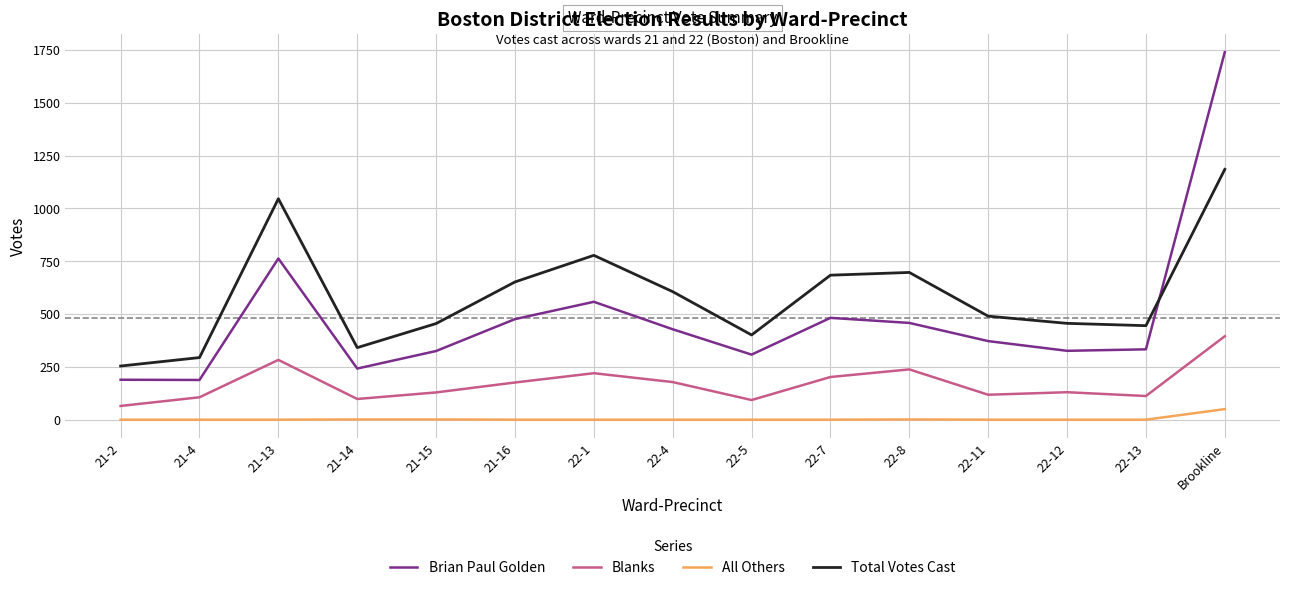

Which series has the widest spread of values?

Brian Paul Golden